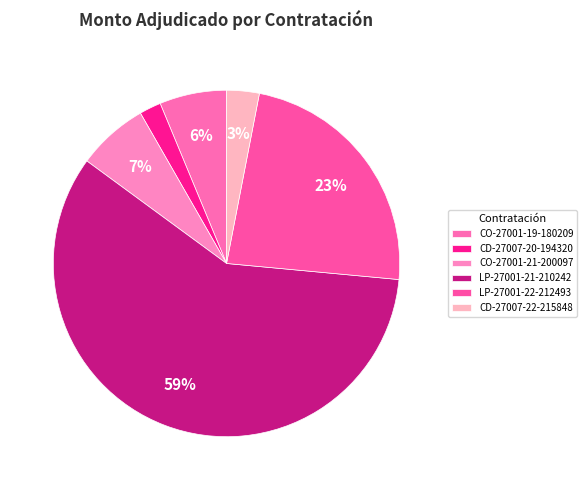

Which slice is the smallest?

CD-27007-20-194320